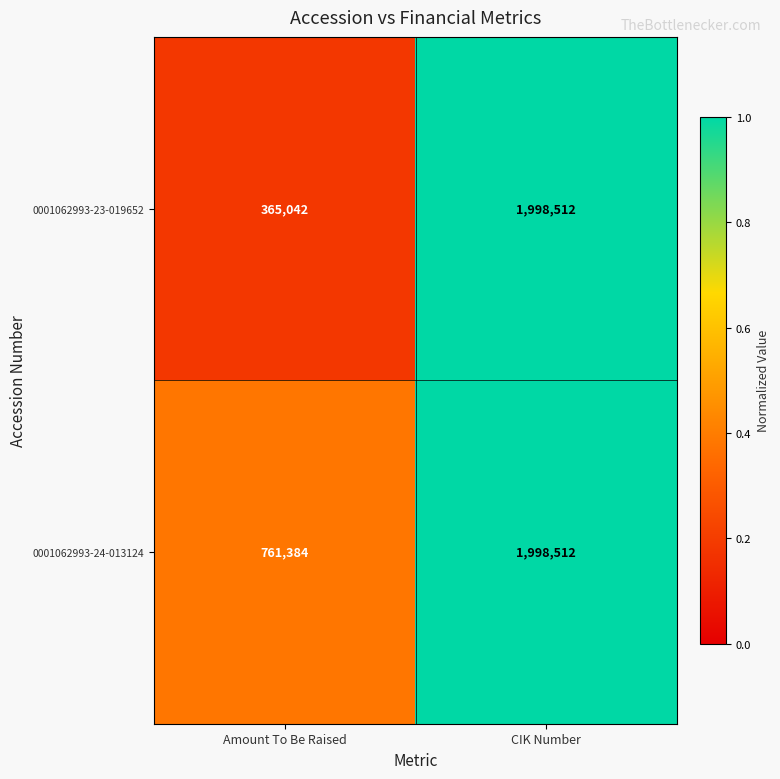

Is it true that 0001062993-24-013124 equals 761384 at Amount To Be Raised?

True